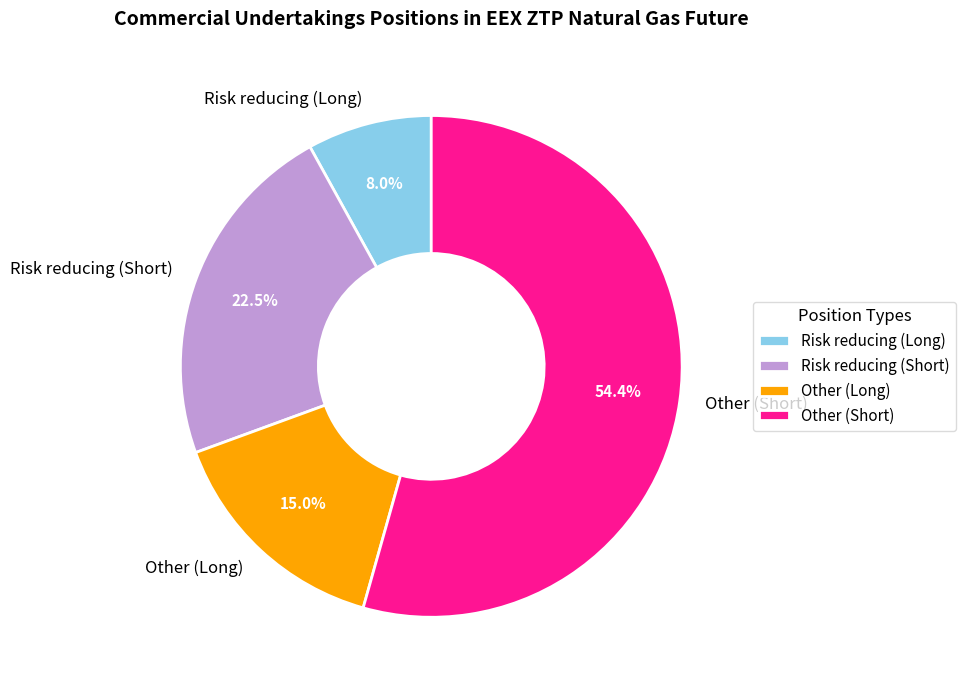

How many segments does this pie chart have?

4